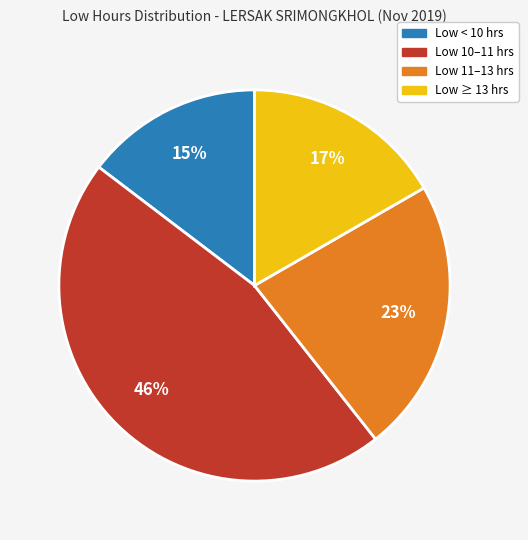

To the nearest percent, what is the average slice percentage?

25%